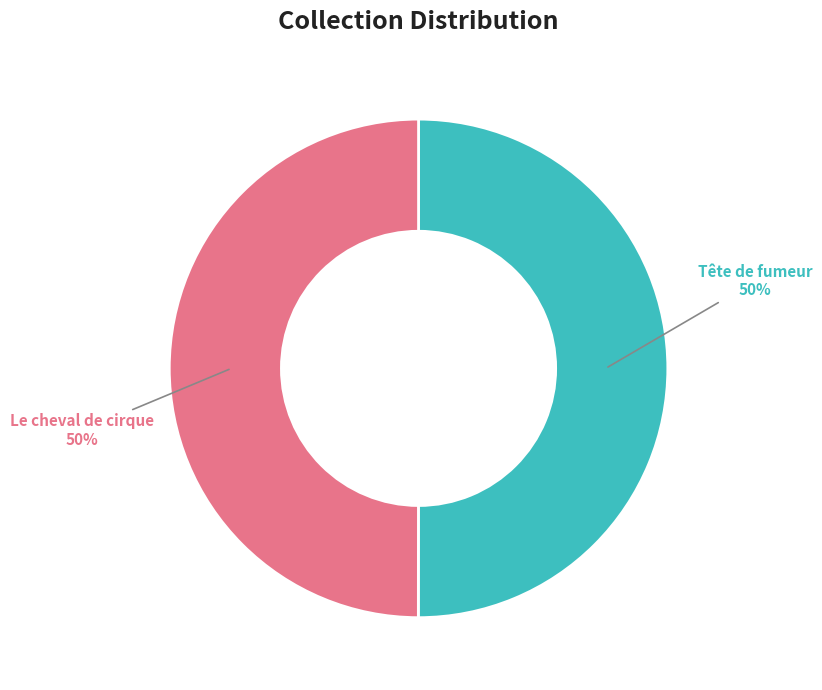

To the nearest percent, what is the average slice percentage?

50%